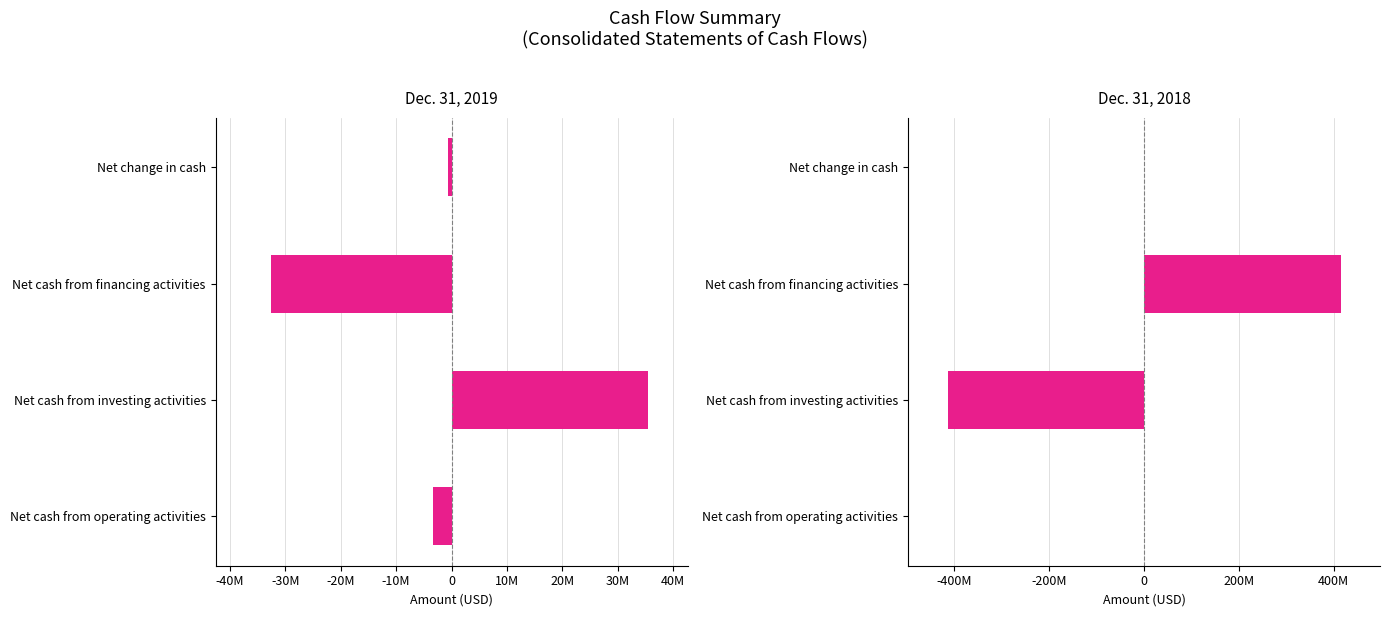

Count the number of categories in the chart.

4